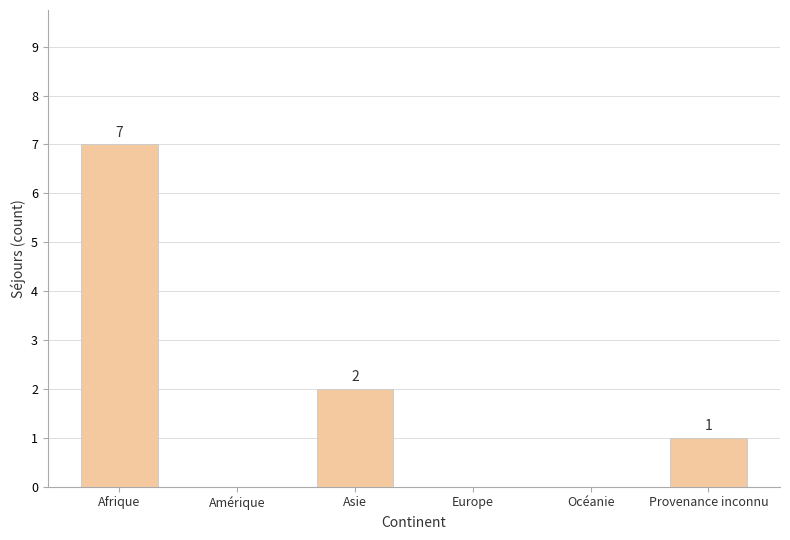

Reading left to right, extract all data points from this chart.

Afrique=7	Amérique=0	Asie=2	Europe=0	Océanie=0	Provenance inconnu=1